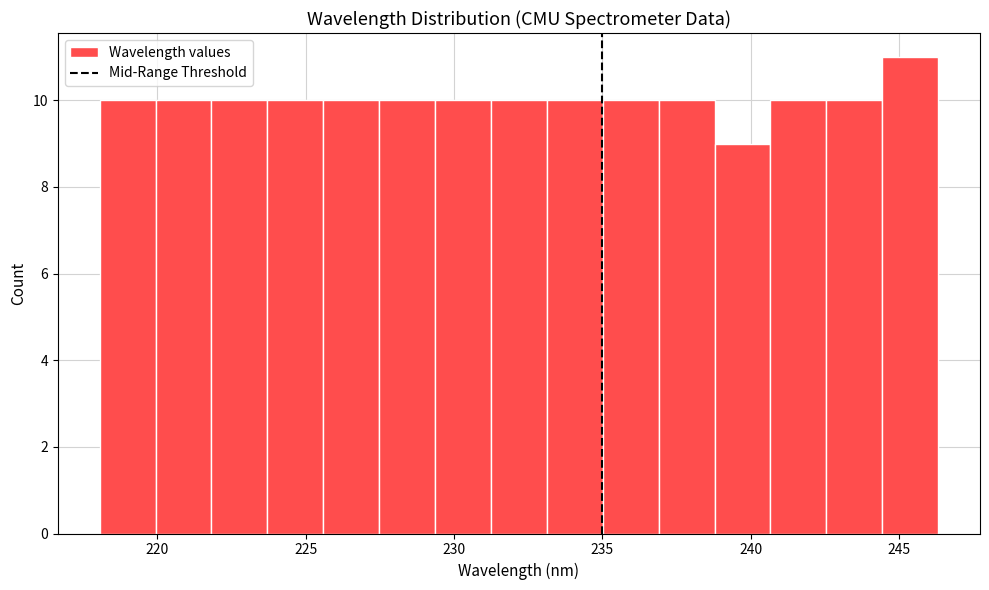

Read against the x-axis, roughly where is the centre of the tallest bar?

245.5